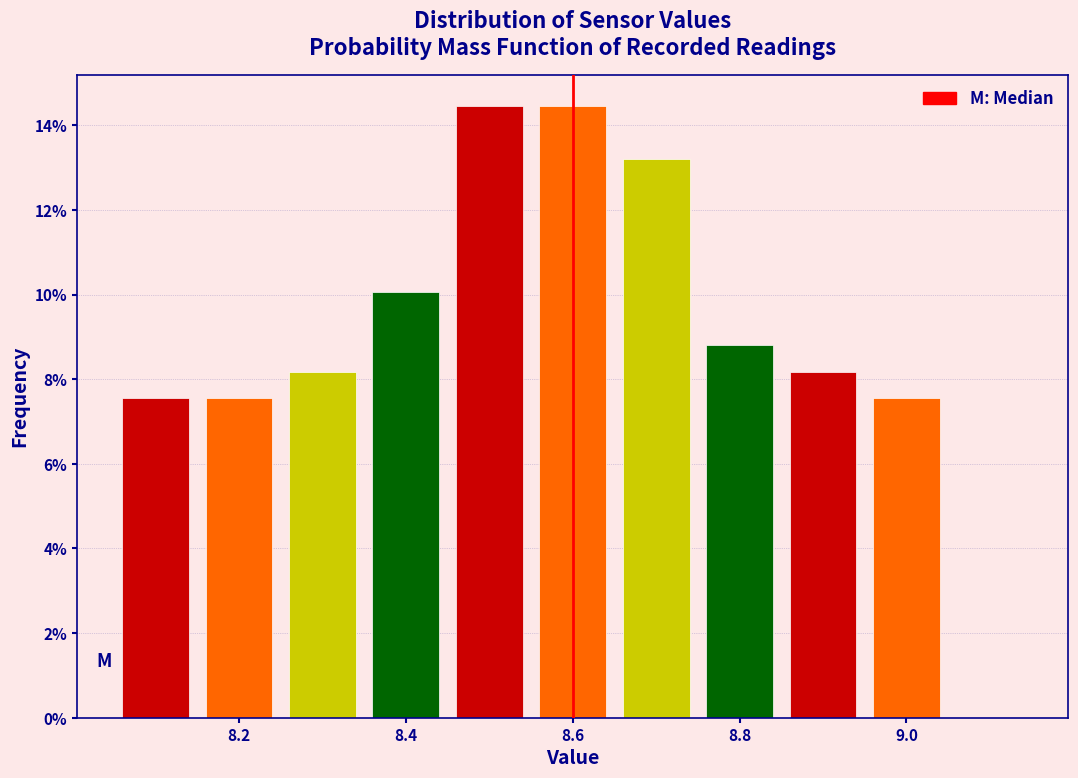

What is the height of the bar covering 8.95 to 9.05 on the x-axis? Neither the bar edges nor the heights are printed on the chart, so give them approximately, as read against the axes.

7.6